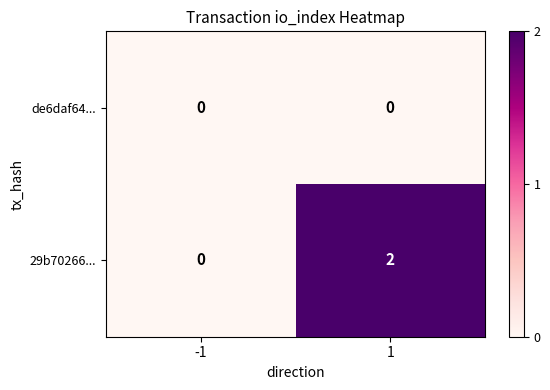

Rank the series by their average value, from lowest to highest.

de6daf64..., 29b70266...